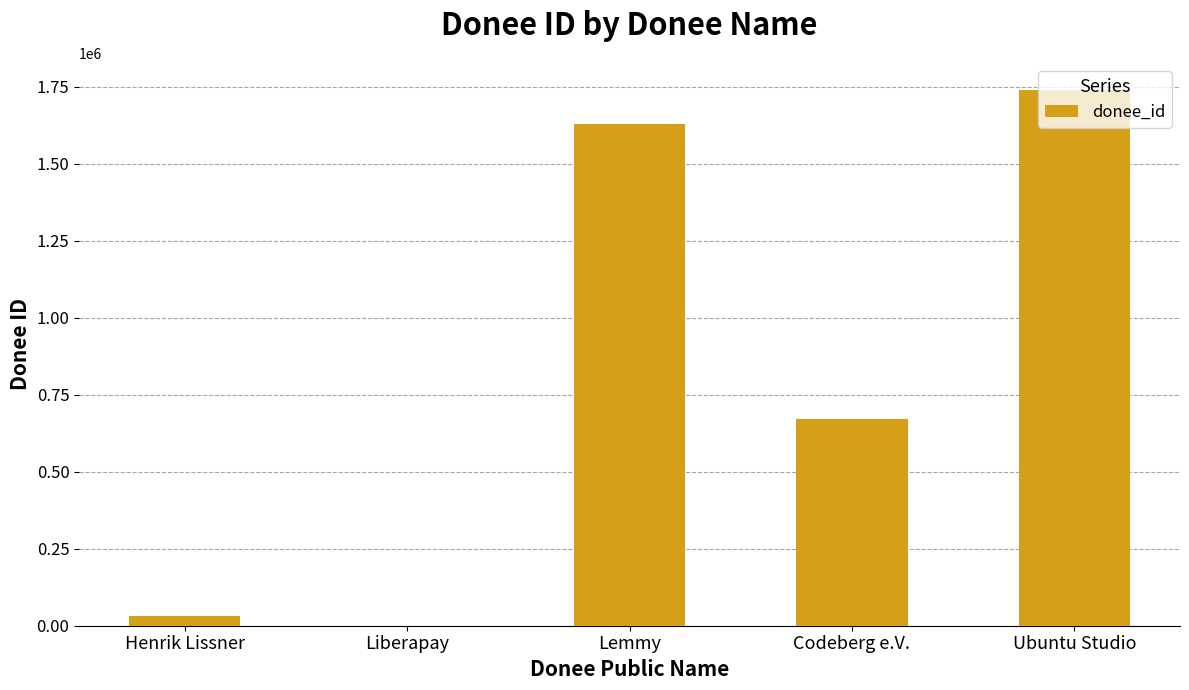

Where is the data nearest to the value 870347?

Codeberg e.V.